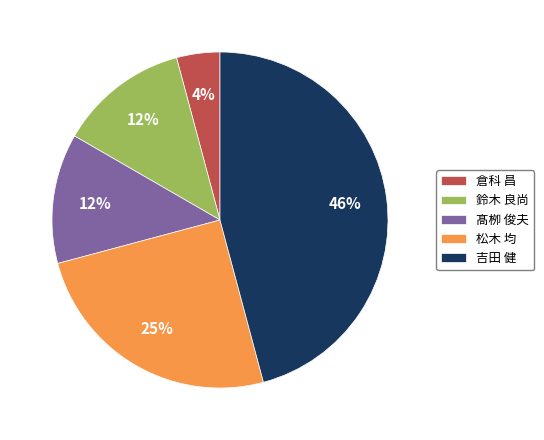

Is there any slice that represents more than half of the pie?

No